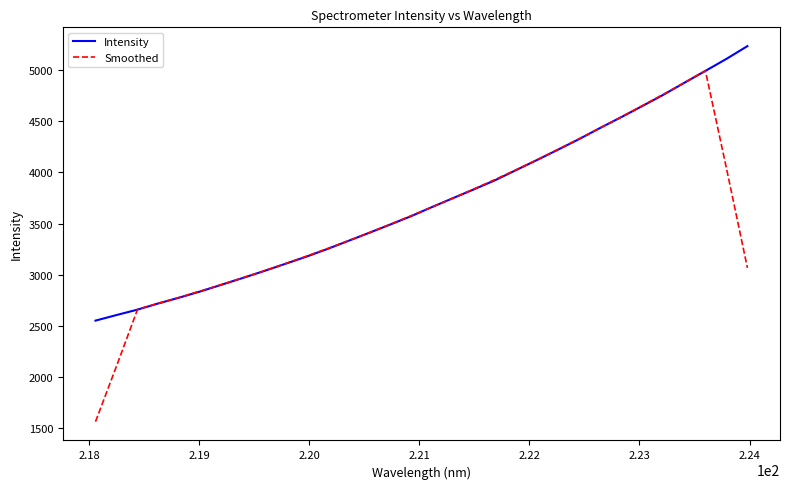

Which series has the largest range (max minus min)?

Smoothed